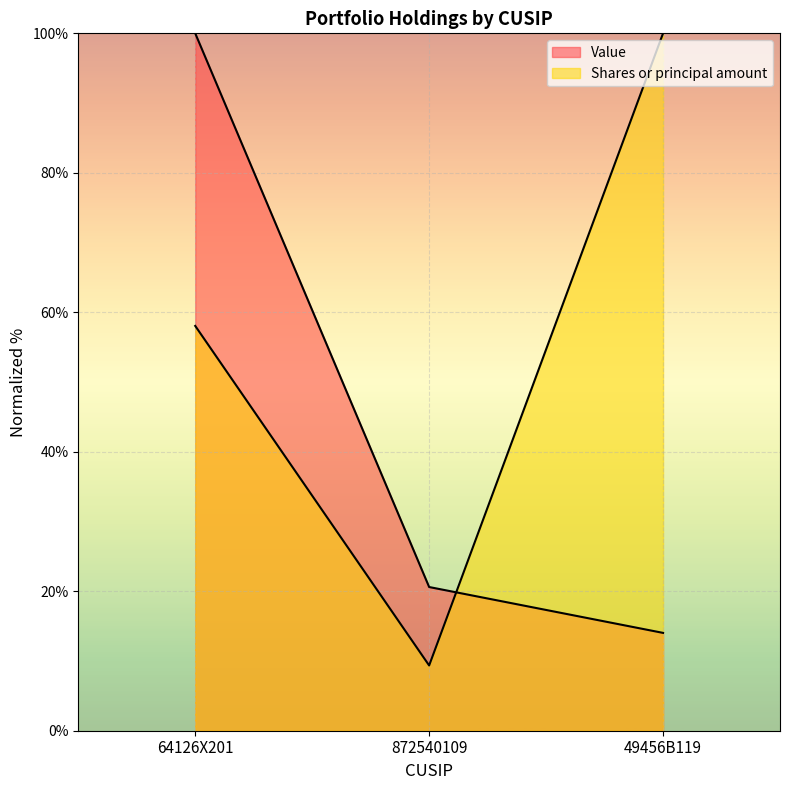

Which has a higher value, 49456B119 or 64126X201?

64126X201